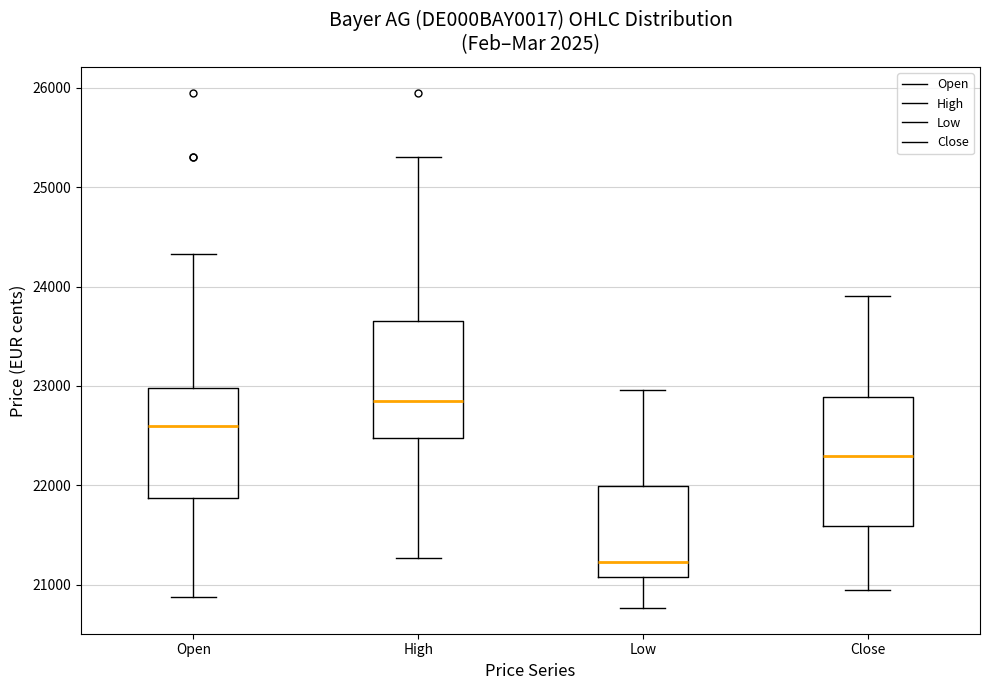

Reading left to right, read every box against the y-axis: the position of its median line, the range the box covers, and the ends of its whiskers. The values are not printed on the chart, so give them approximately, as read against the axis.

Open: median 22600, box 21900 to 23000, whiskers 20900 to 24300
High: median 22800, box 22500 to 23700, whiskers 21300 to 25300
Low: median 21200, box 21100 to 22000, whiskers 20800 to 23000
Close: median 22300, box 21600 to 22900, whiskers 20900 to 23900